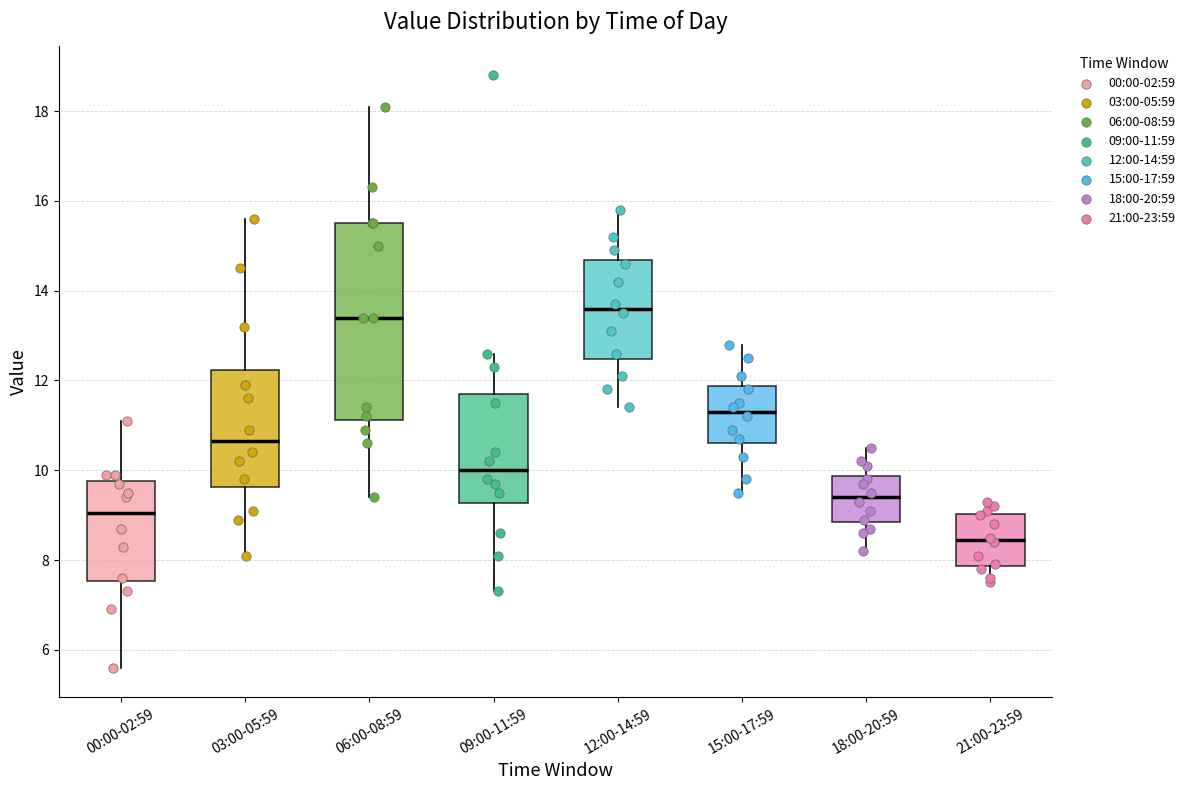

Where is the lower edge of the box for 06:00-08:59 on the y-axis? The values are not printed on the chart, so give them approximately, as read against the axis.

11.2